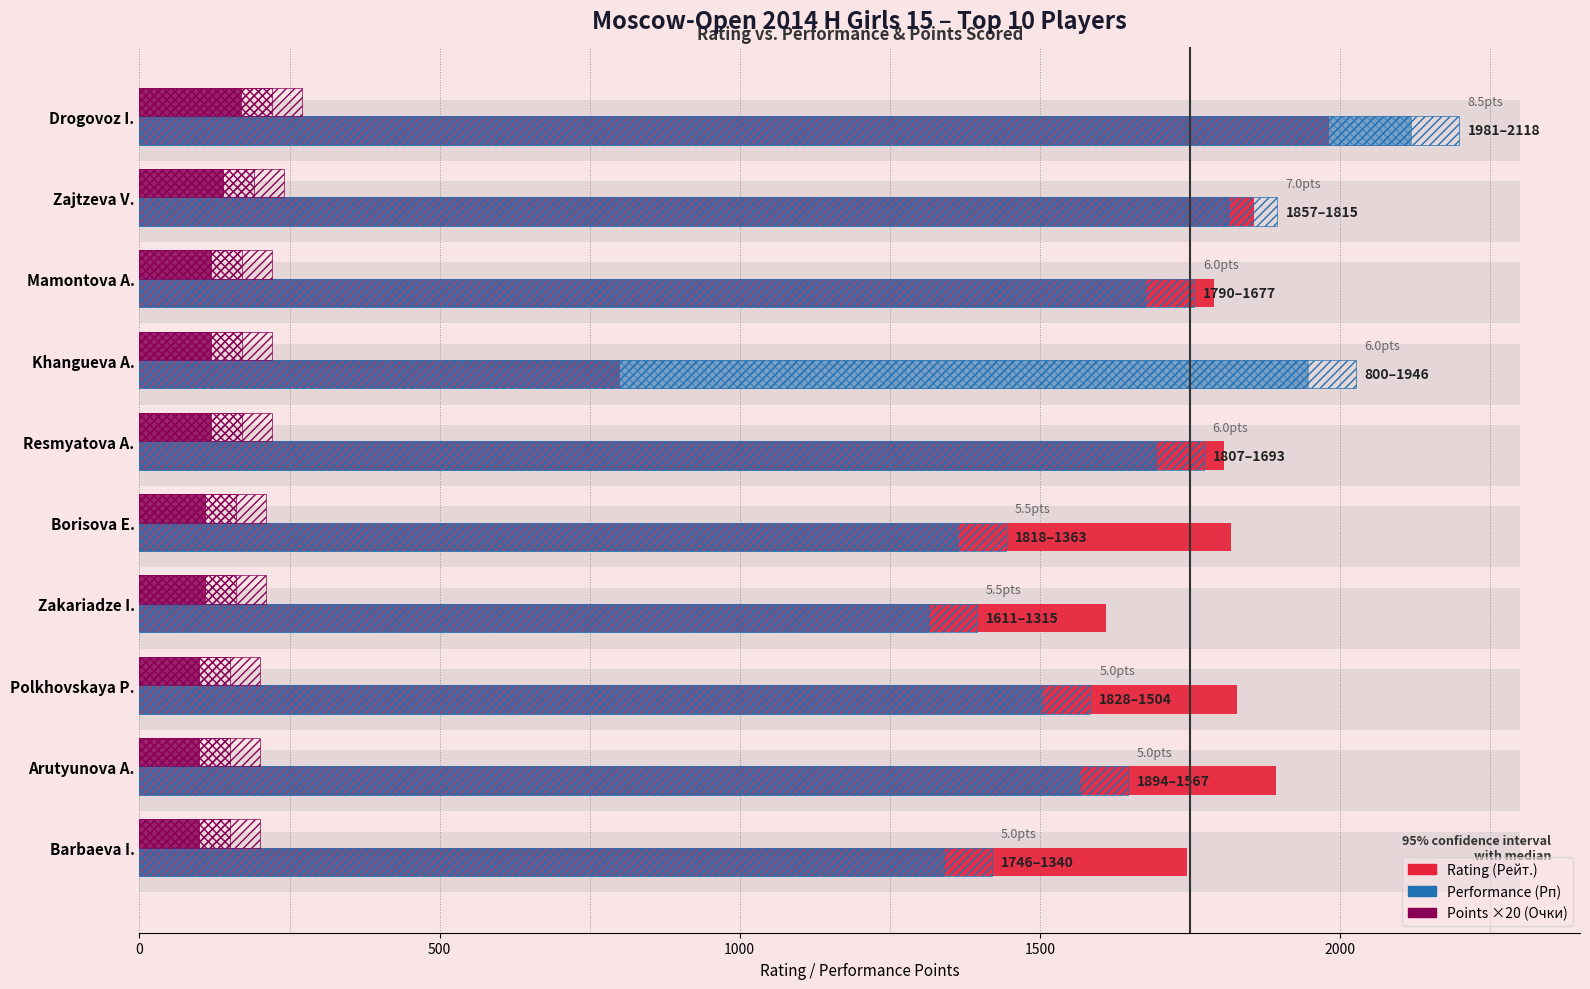

What is the value of the Points × 20 (Очки) bar at the 1st from the left?

170